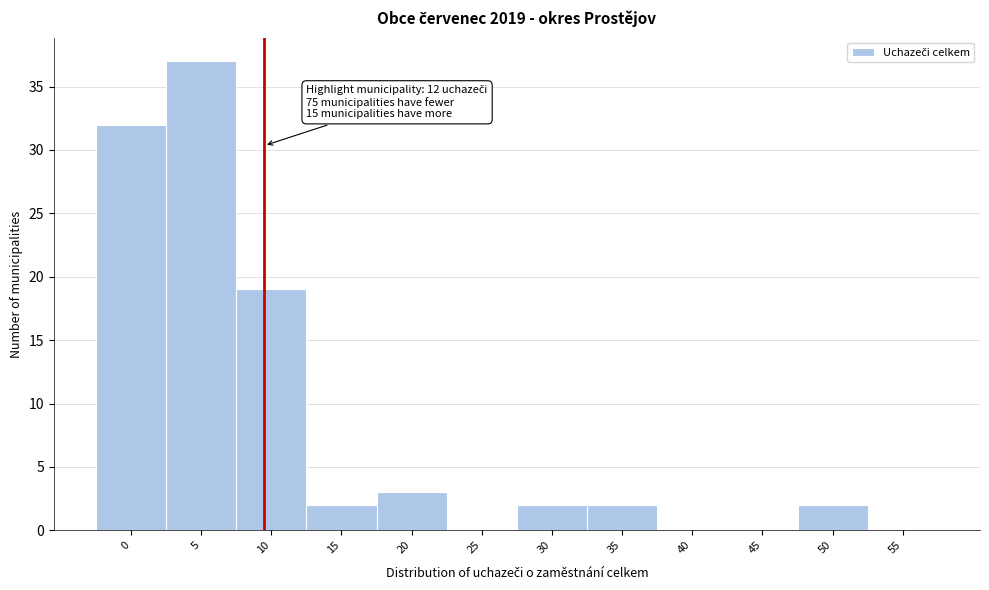

Reading left to right, list all the values displayed in this chart.

0=32	5=37	10=19	15=2	20=3	25=0	30=2	35=2	40=0	45=0	50=2	55=0